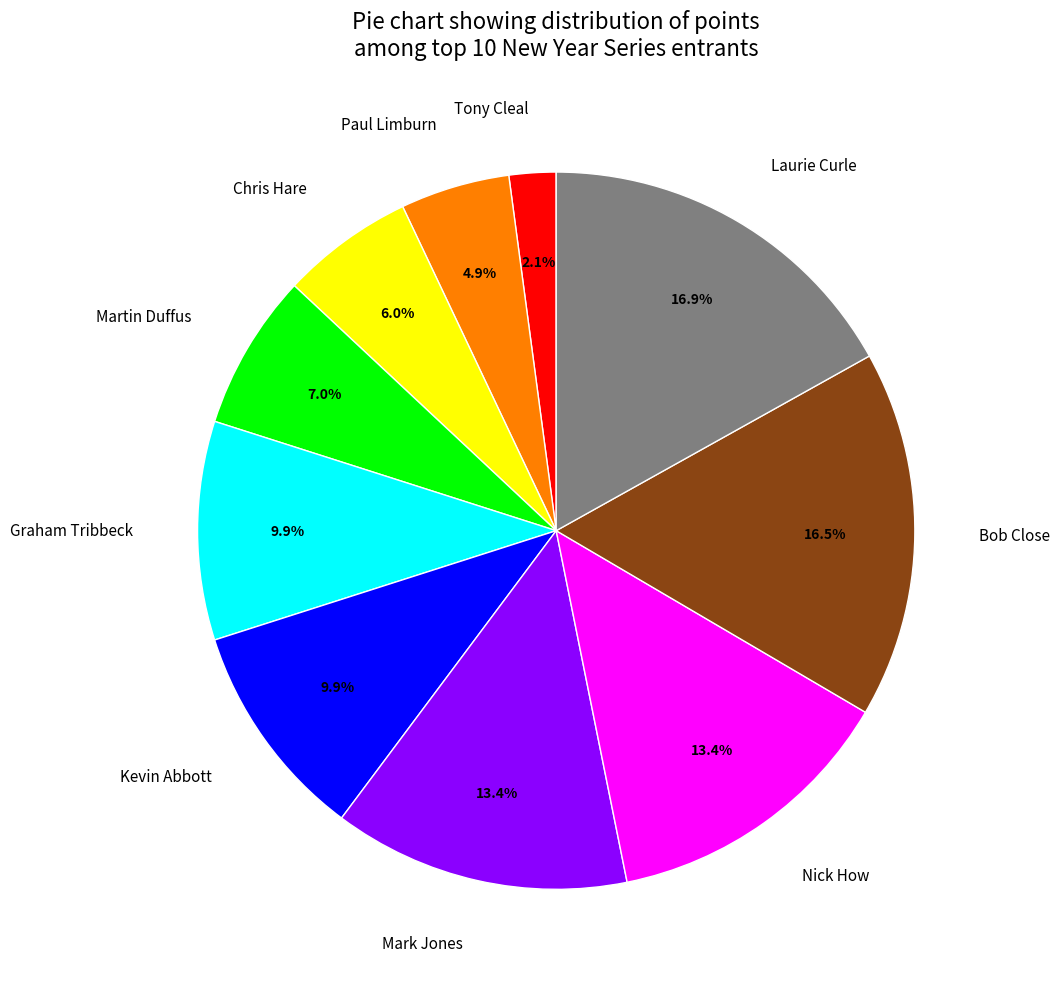

Which slice is the smallest?

Tony Cleal